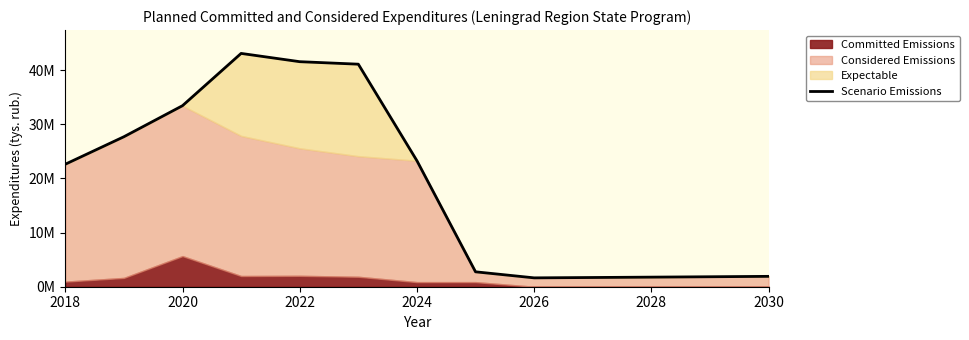

How many categories are shown in the chart?

13